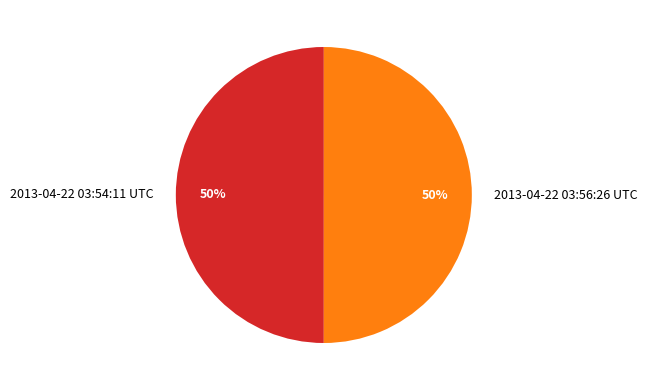

Approximately how many times larger is the value at 2013-04-22 03:56:26 UTC compared to 2013-04-22 03:54:11 UTC?

1.0